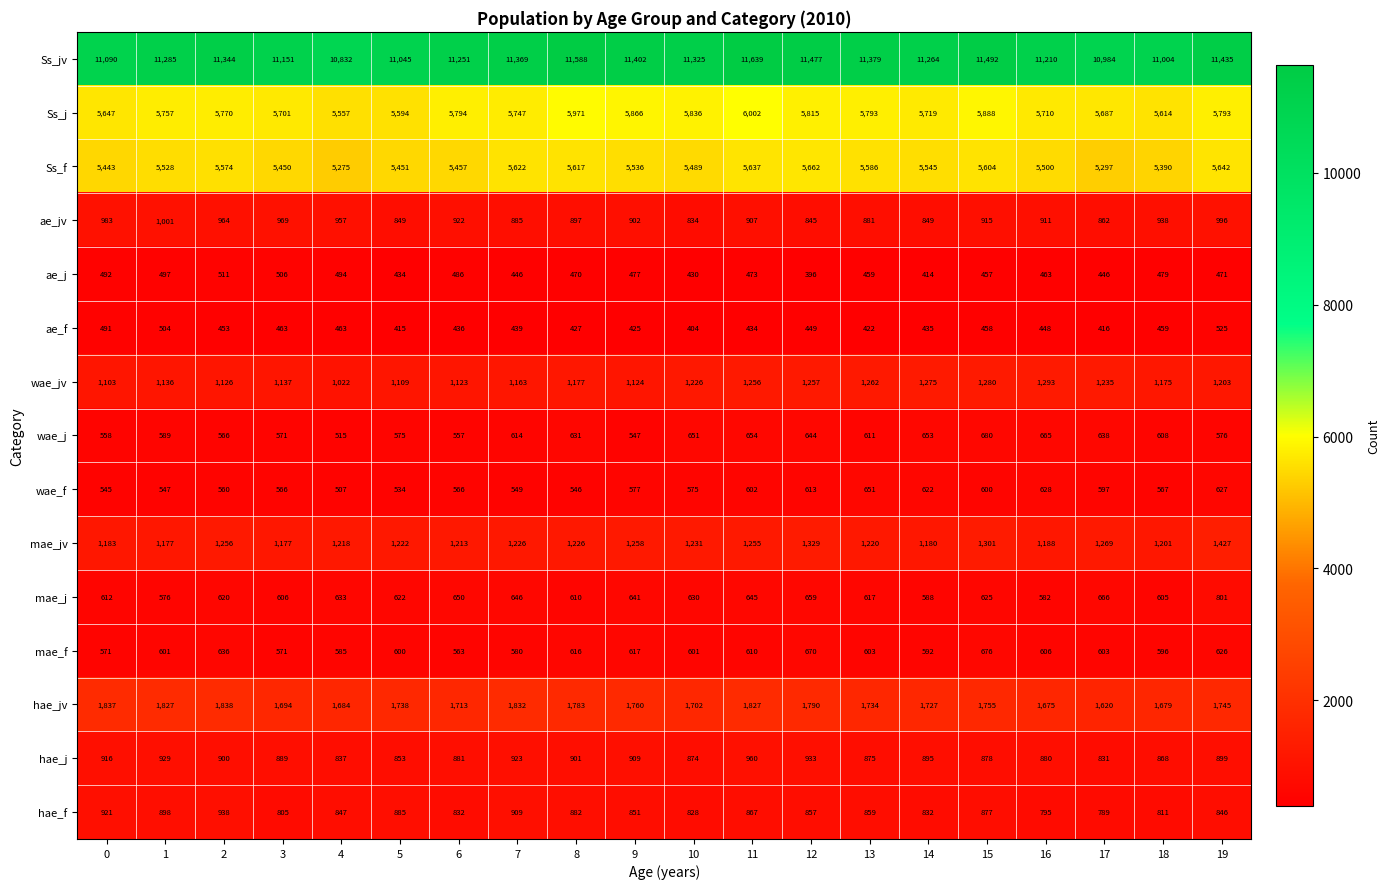

Where is ae_j nearest to the value 453?

15